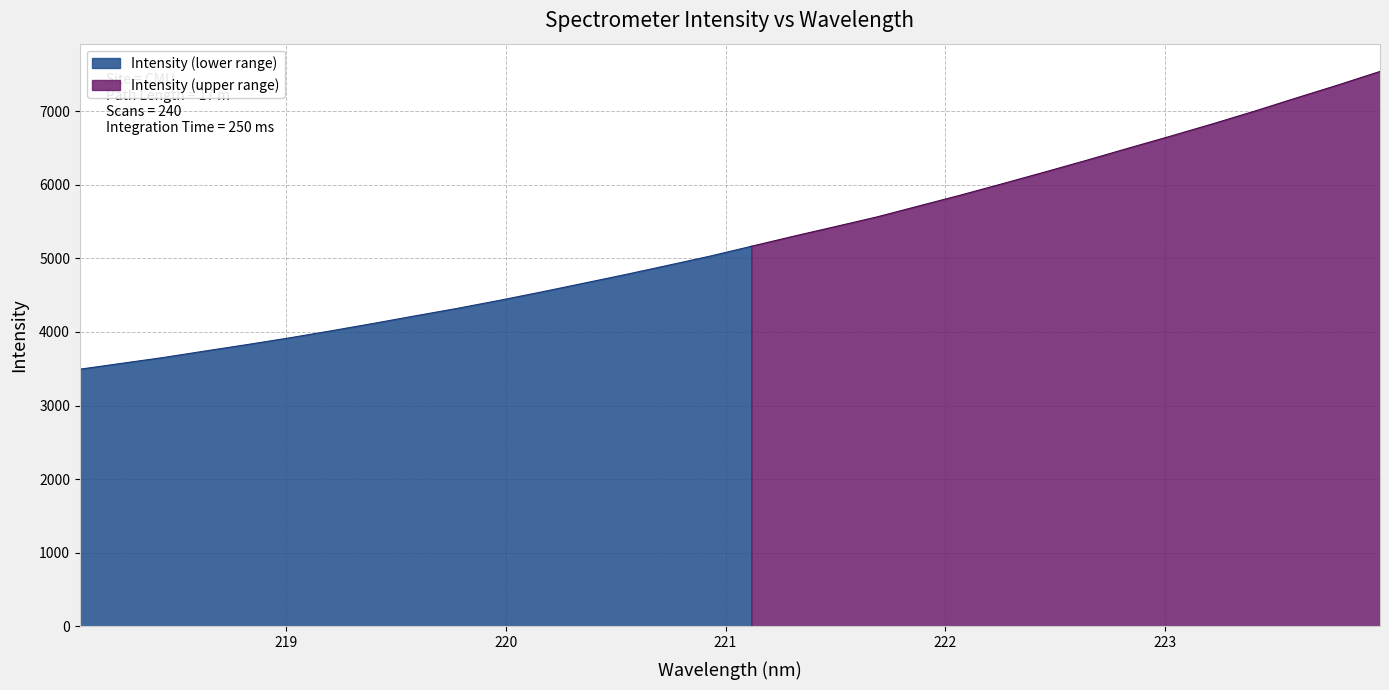

At which label does the data first exceed 5164?

221.1174